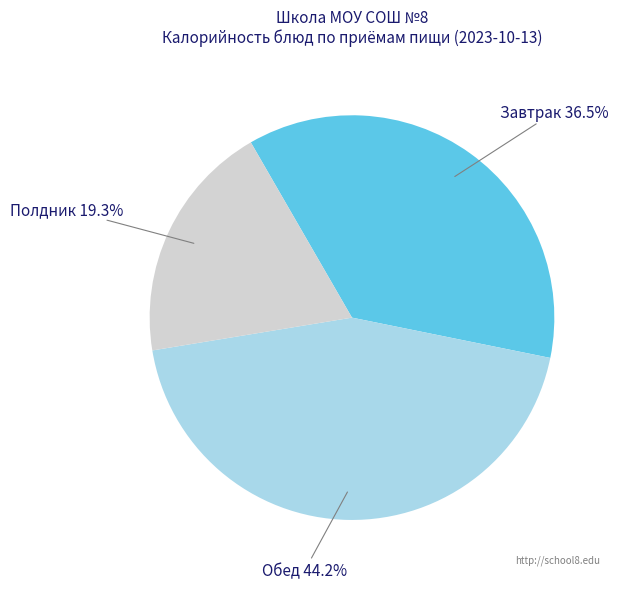

Count the number of slices in the pie.

3